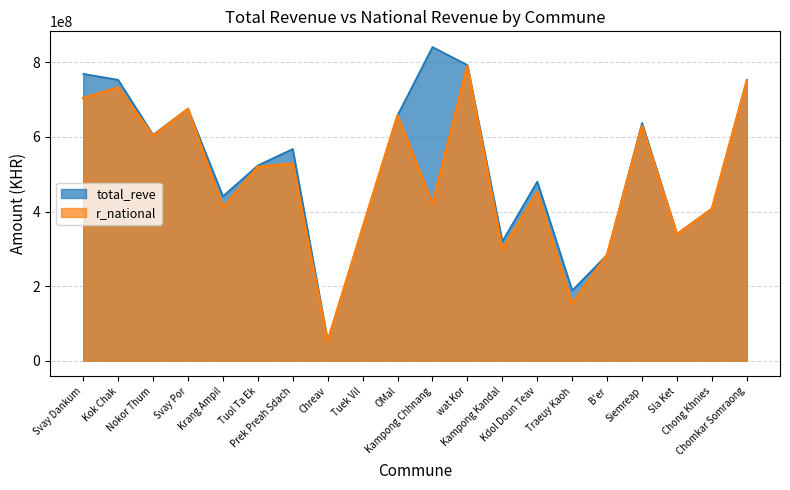

What is the highest value of the total_reve series?

841422000